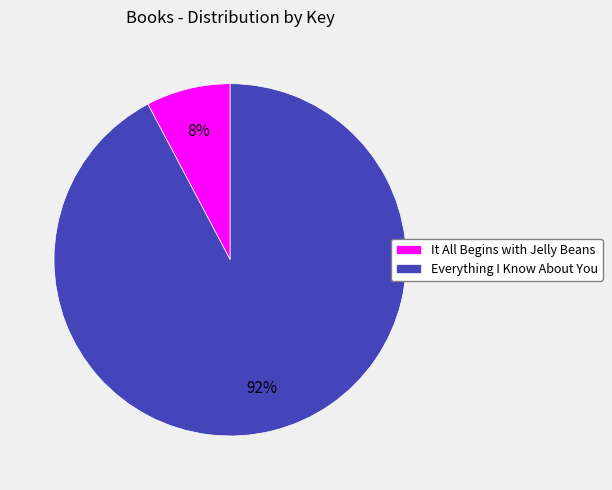

Does It All Begins with Jelly Beans account for over 50% of the chart?

No